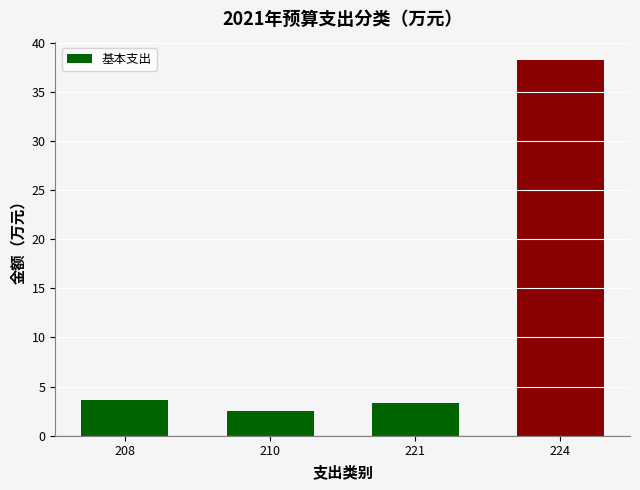

Which label corresponds to the largest value in the chart?

224